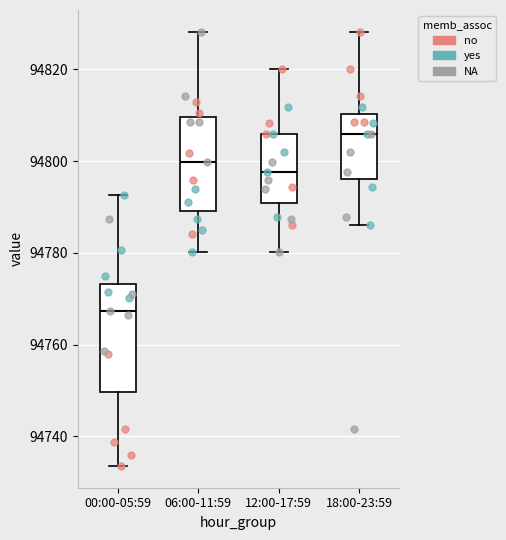

Reading left to right, read every box against the y-axis: the position of its median line, the range the box covers, and the ends of its whiskers. The values are not printed on the chart, so give them approximately, as read against the axis.

00:00-05:59: median 94768, box 94750 to 94774, whiskers 94734 to 94792
06:00-11:59: median 94800, box 94790 to 94810, whiskers 94780 to 94828
12:00-17:59: median 94798, box 94790 to 94806, whiskers 94780 to 94820
18:00-23:59: median 94806, box 94796 to 94810, whiskers 94786 to 94828